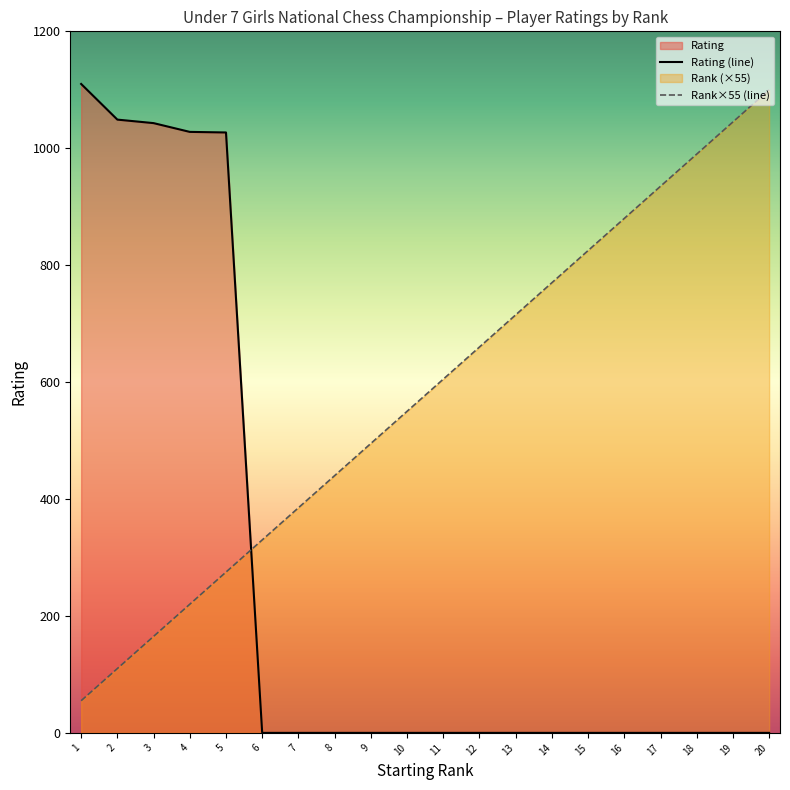

The value of Rank×55 (line) at 6 is 330. True or false?

True